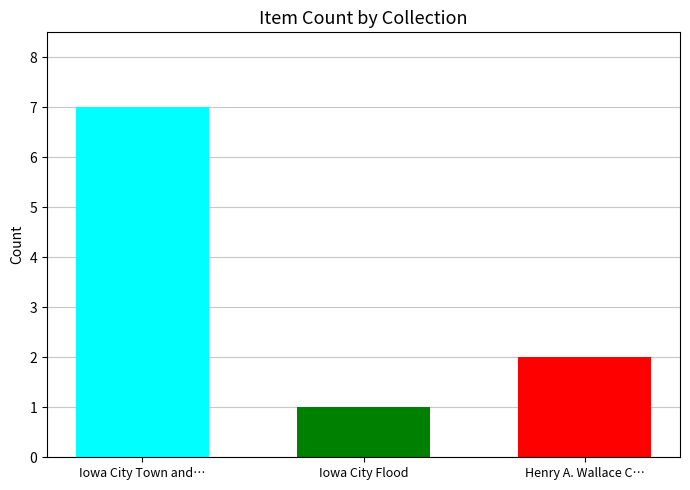

What is the greatest value displayed?

7